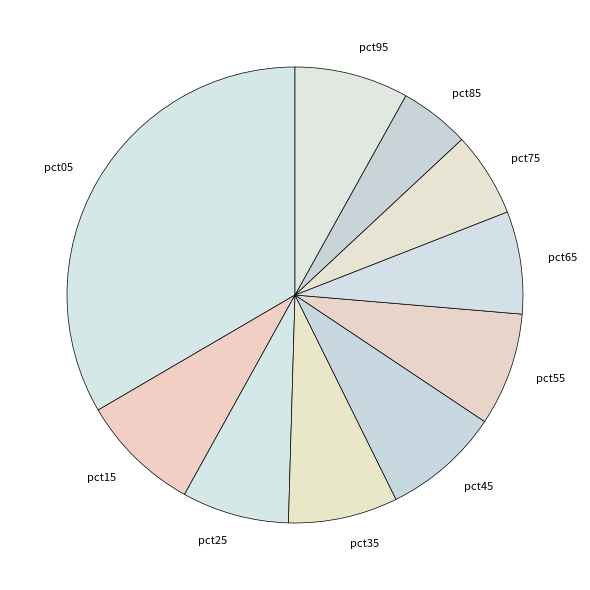

How many segments does this pie chart have?

10